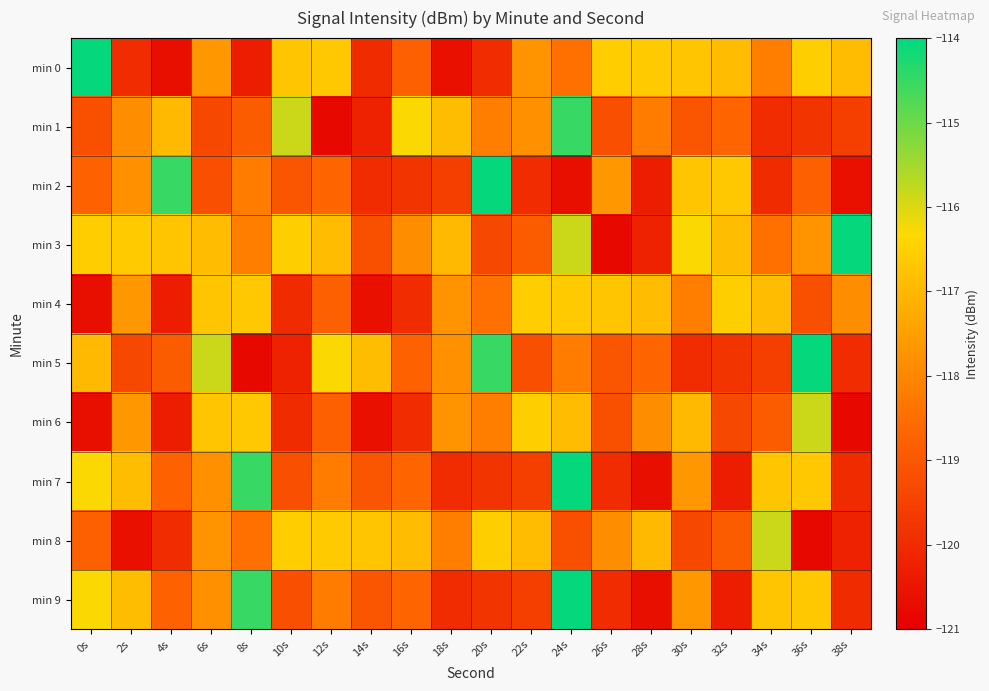

What is the maximum value shown in the chart?

-114.1